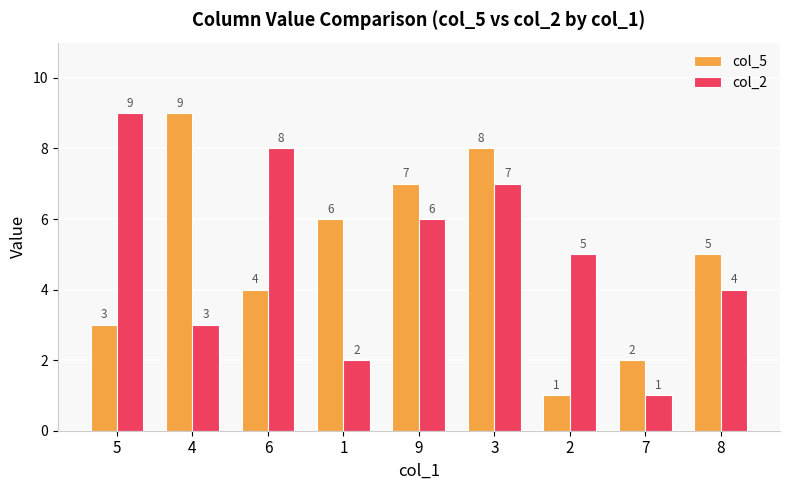

How many values in the col_5 series are below 5?

4